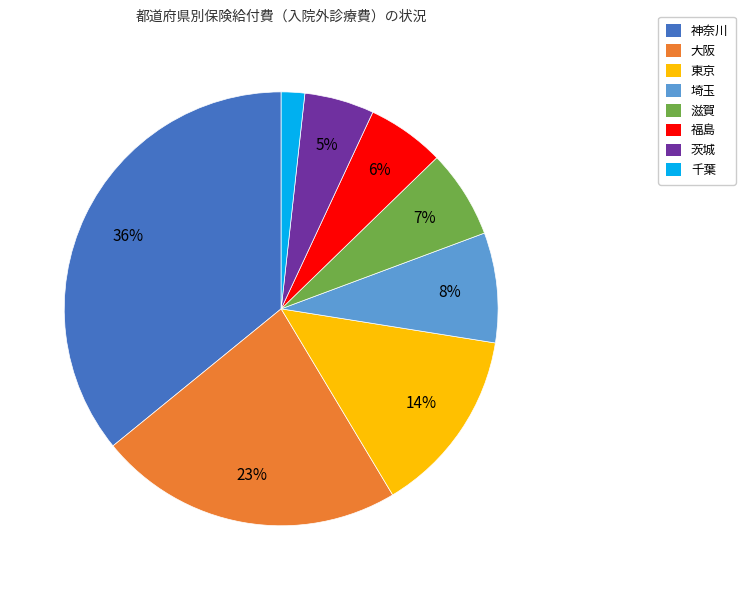

What is the ratio of the value at 滋賀 to the value at 東京?

0.5